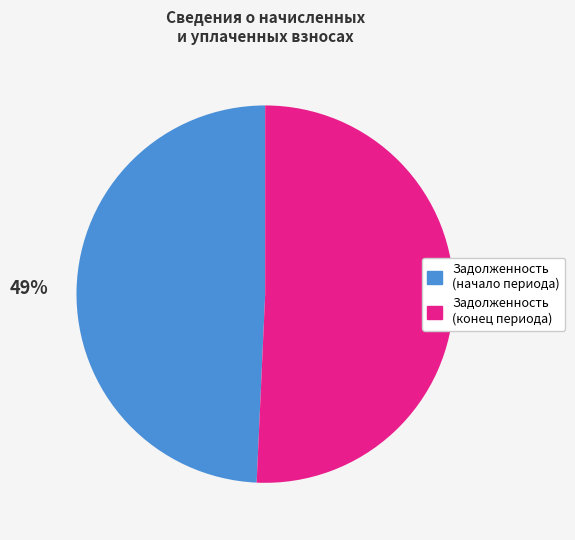

True or false: Задолженность (конец периода) accounts for 45% of the total.

False